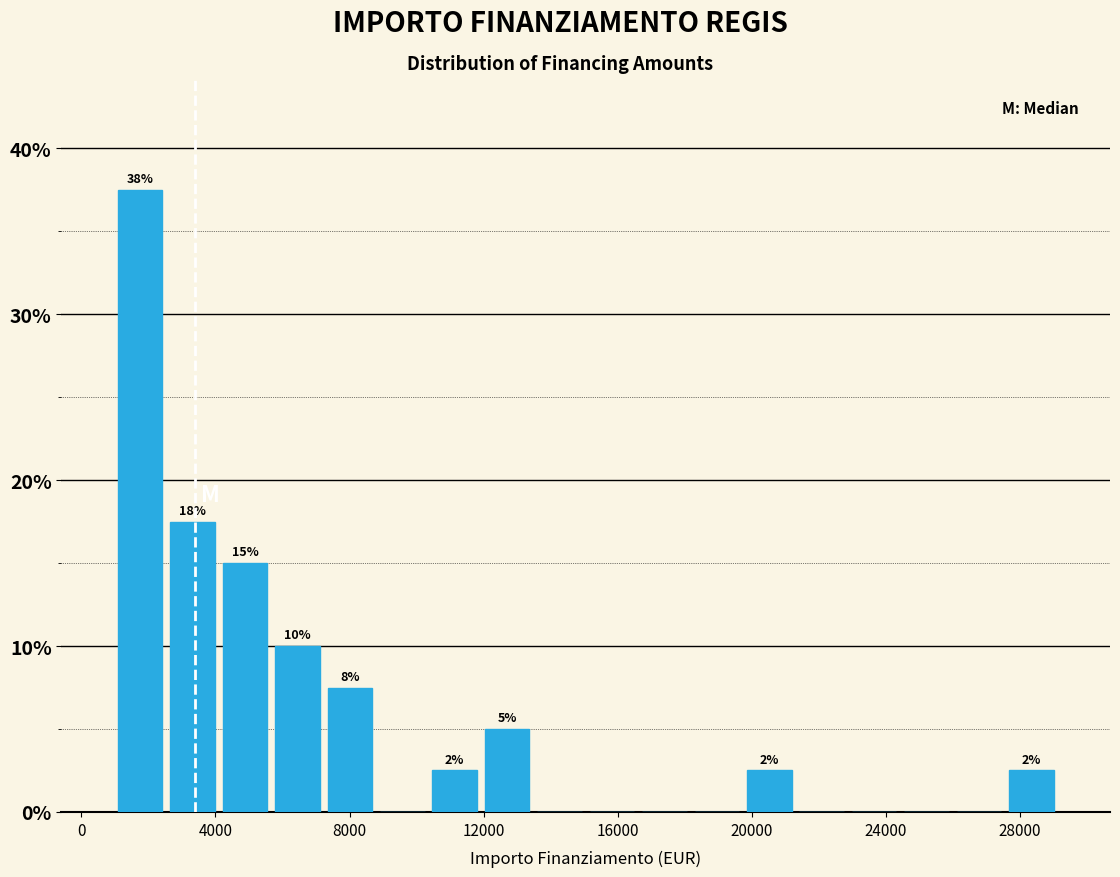

Around what value on the x-axis is the tallest bar? Give the approximate position of its centre, as read against the axis.

2000